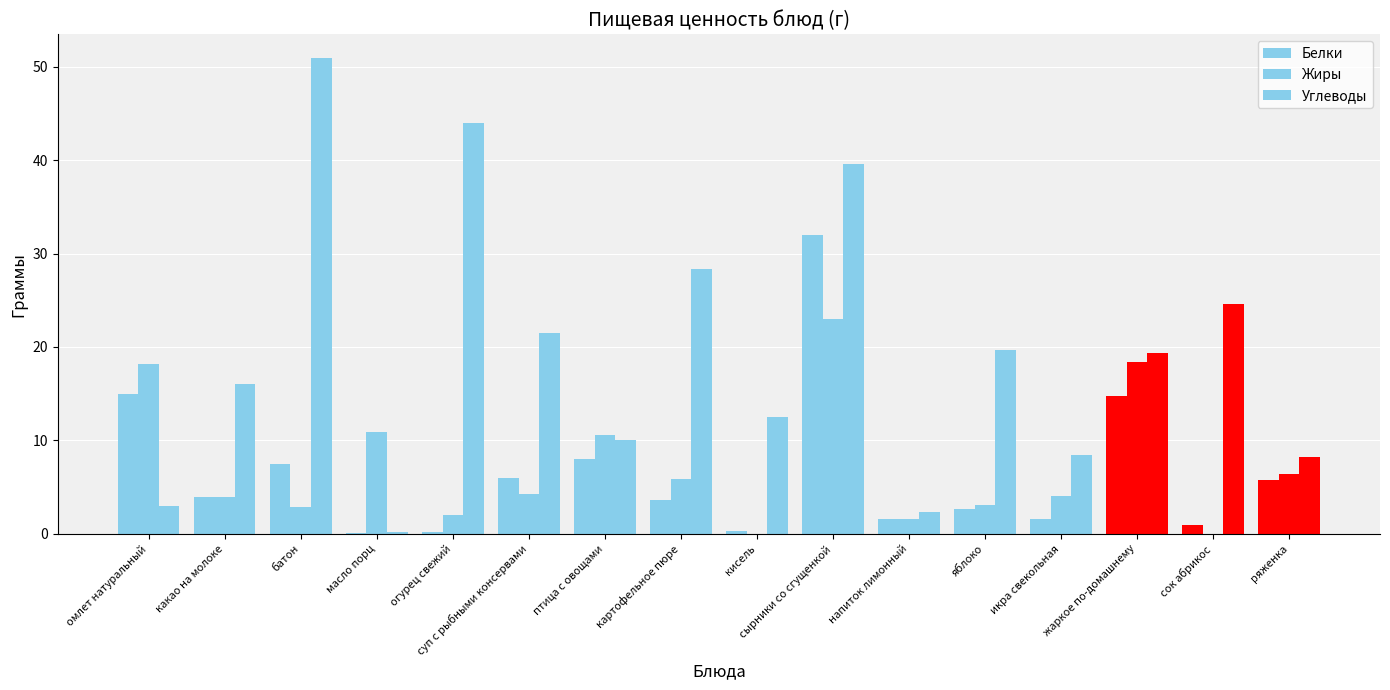

Between сырники со сгущенкой and омлет натуральный, which is larger?

сырники со сгущенкой